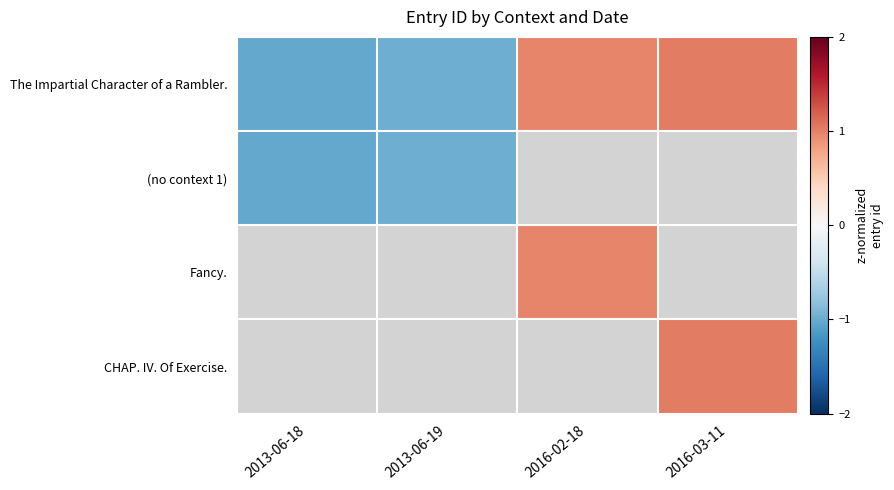

Which has a higher value, 2013-06-19 or 2016-02-18?

2016-02-18